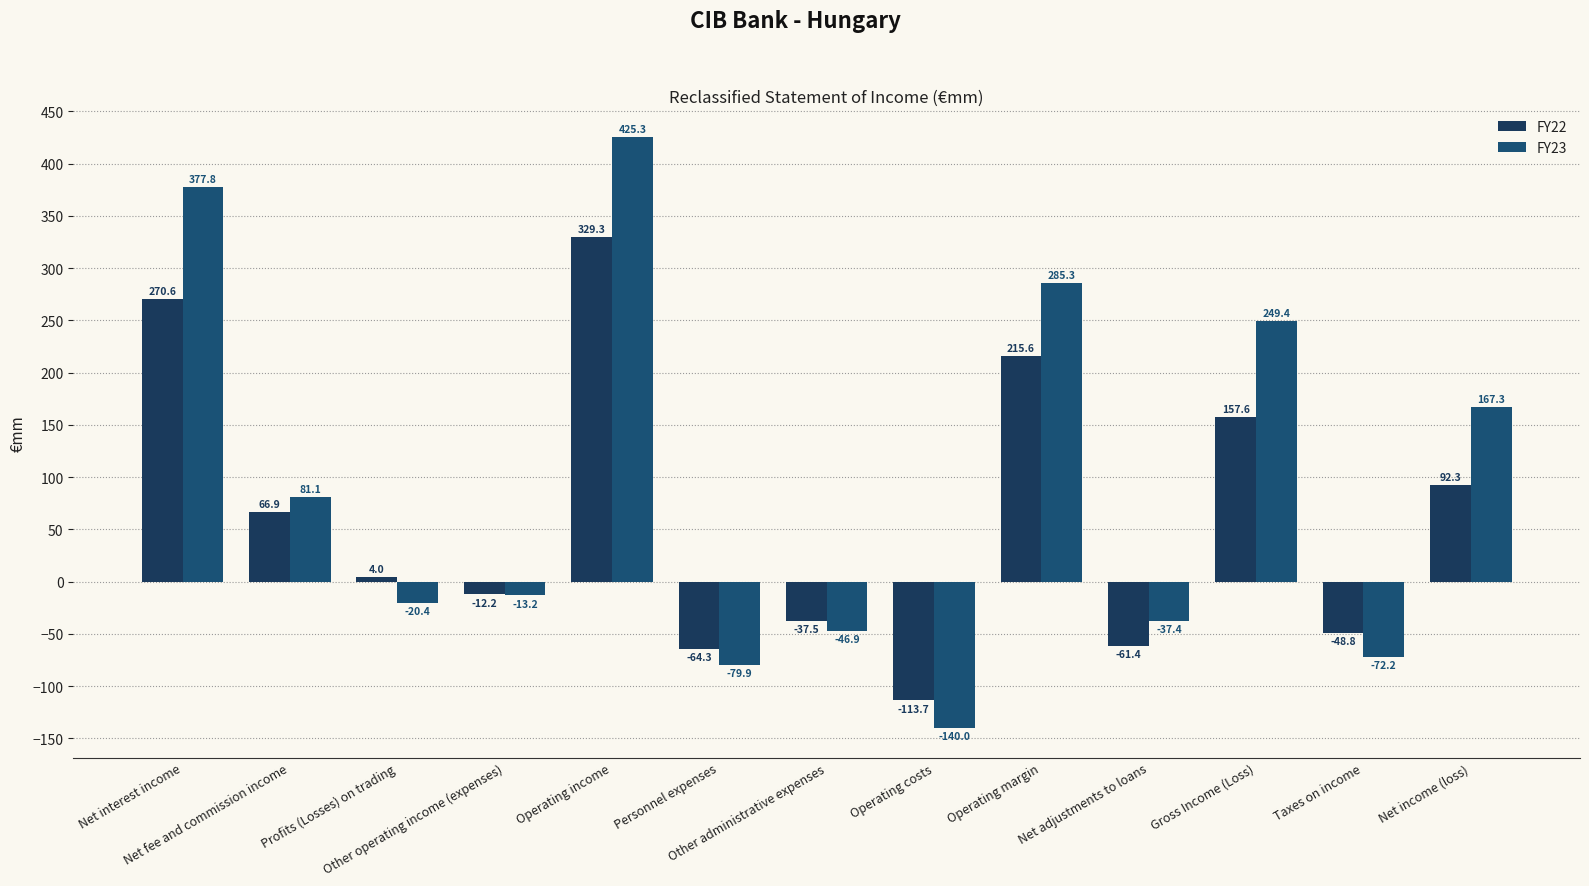

At Personnel expenses, list the series in order from smallest to largest.

FY23, FY22